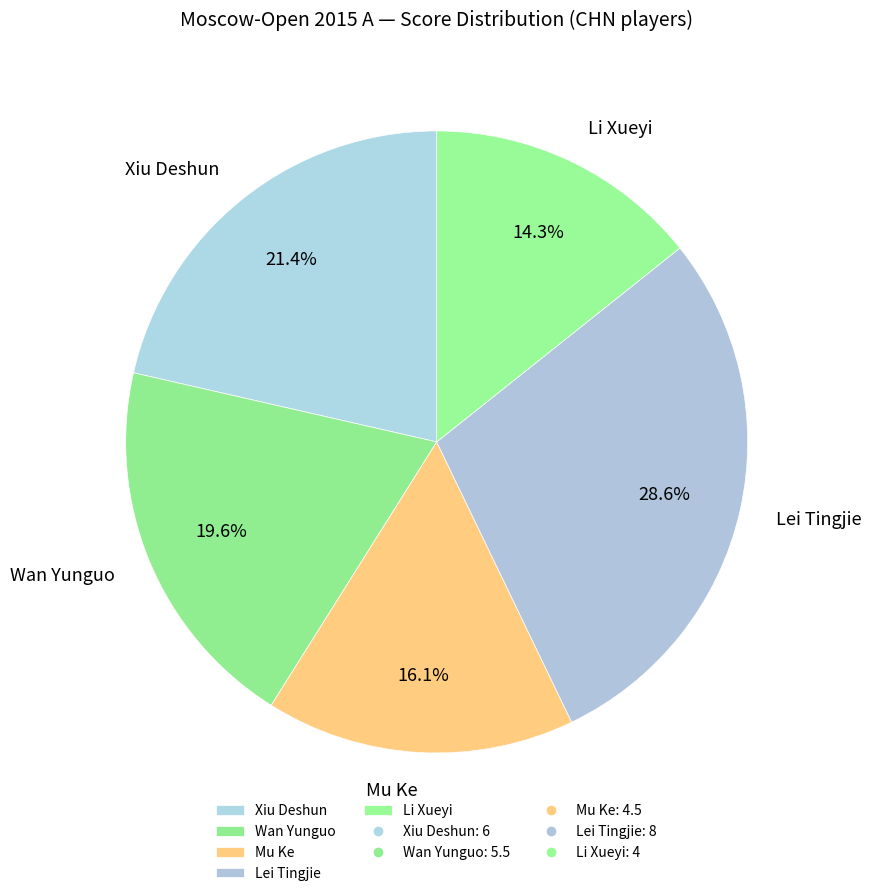

To the nearest percent, what is the average slice percentage?

20%